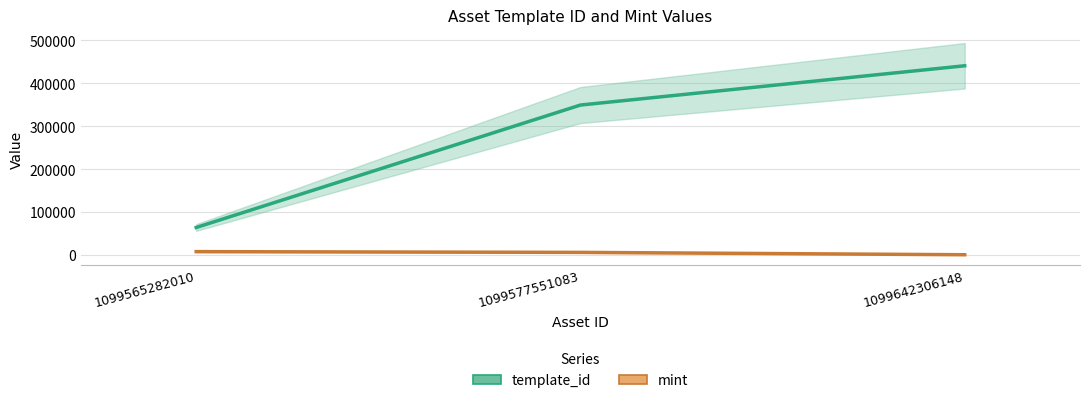

Reading right to left, list all the values displayed in this chart.

template_id: 440886	349523	64660
mint: 1288	6795	8550